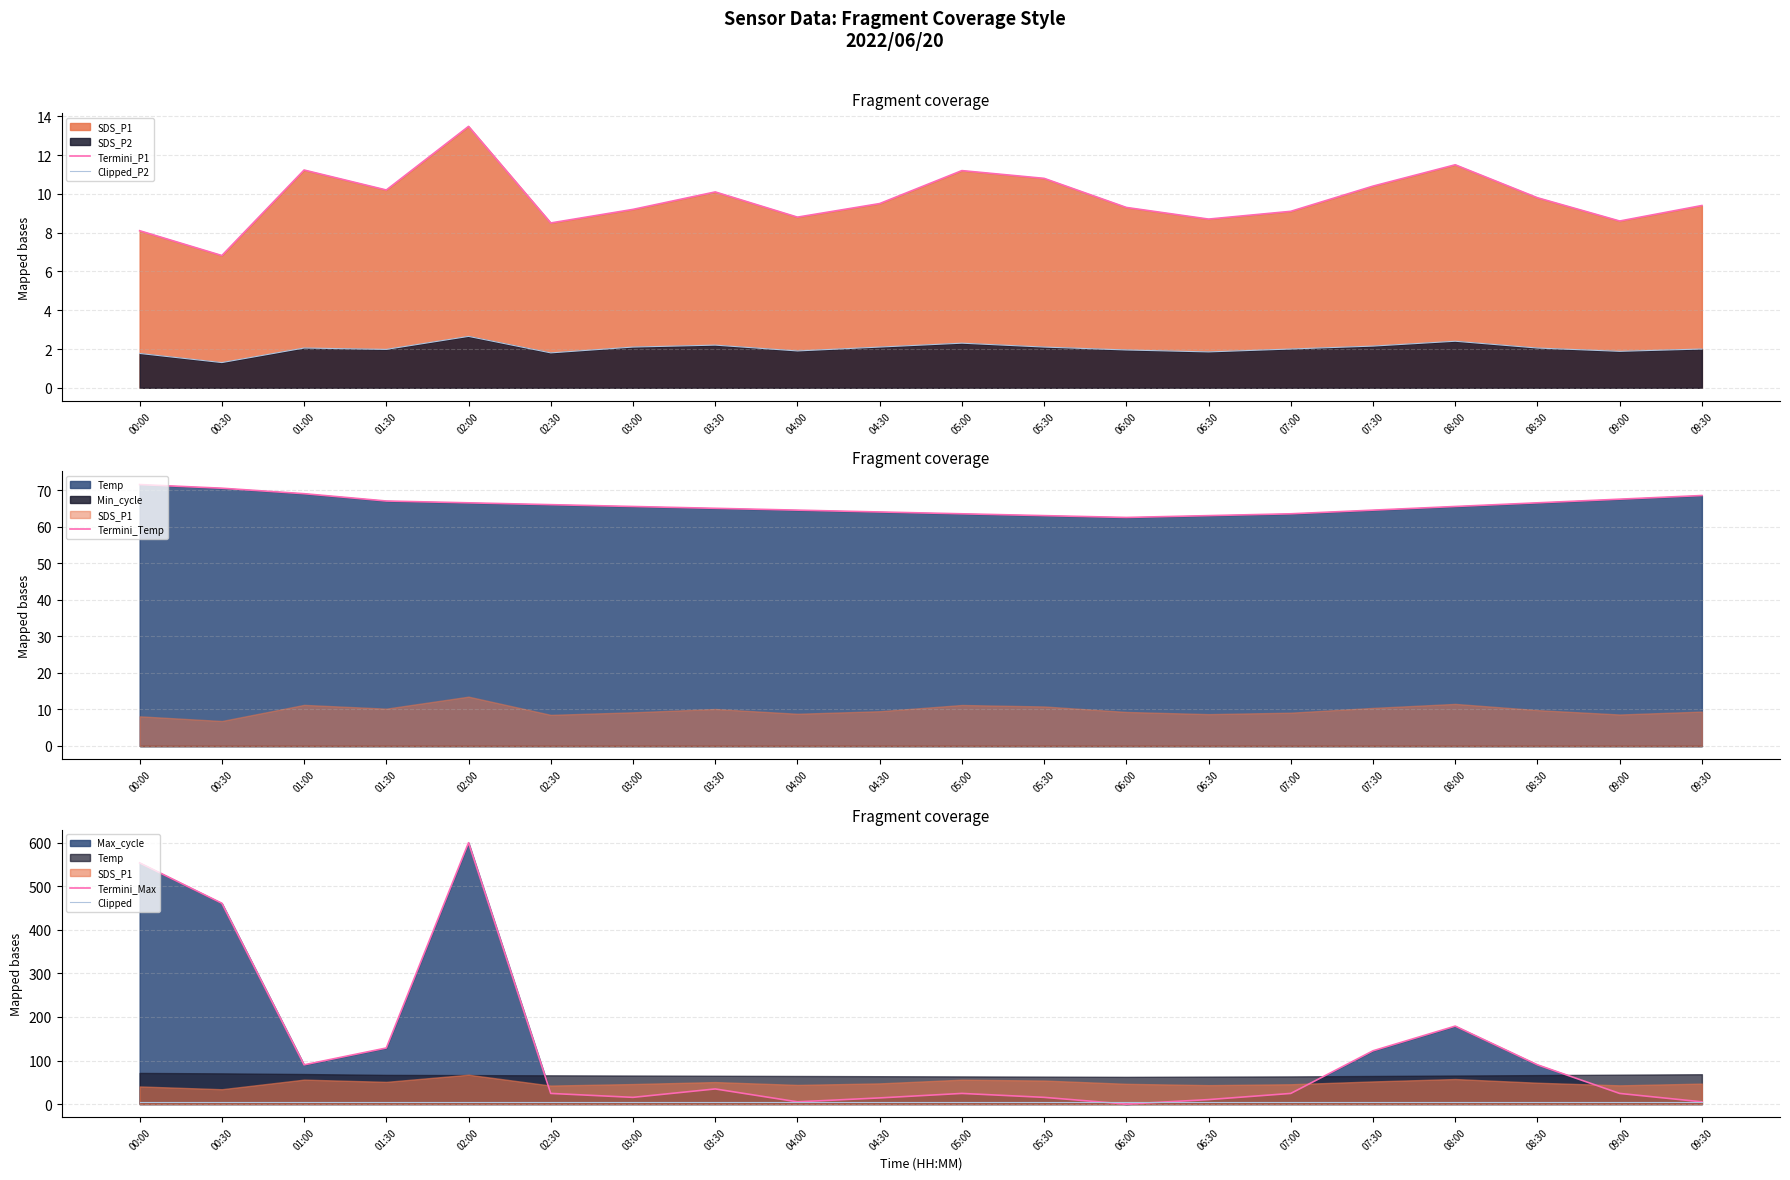

What is the label of the 6th point from the right?

07:00